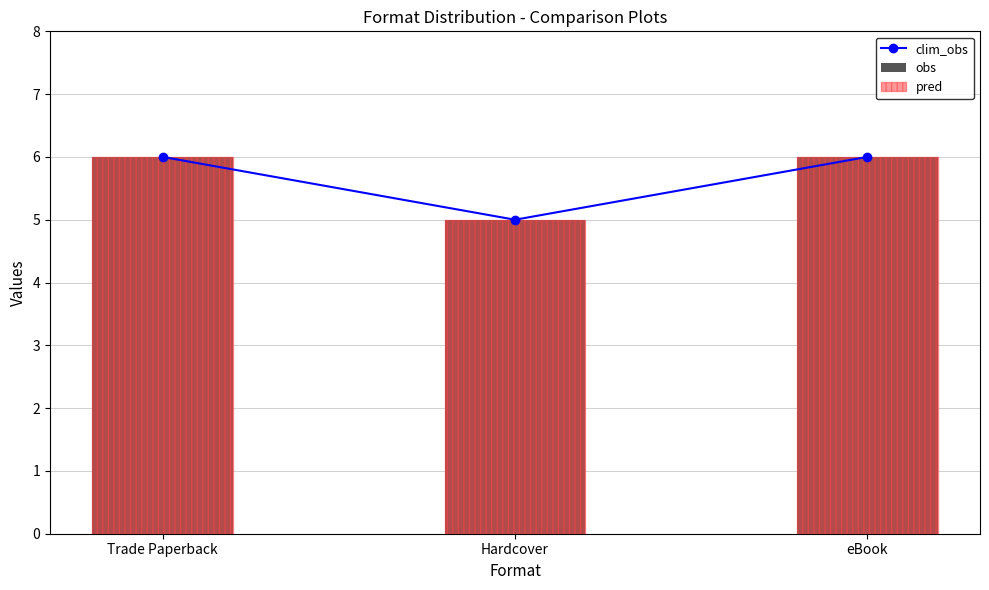

Is it true that obs equals 1 at Trade Paperback?

False